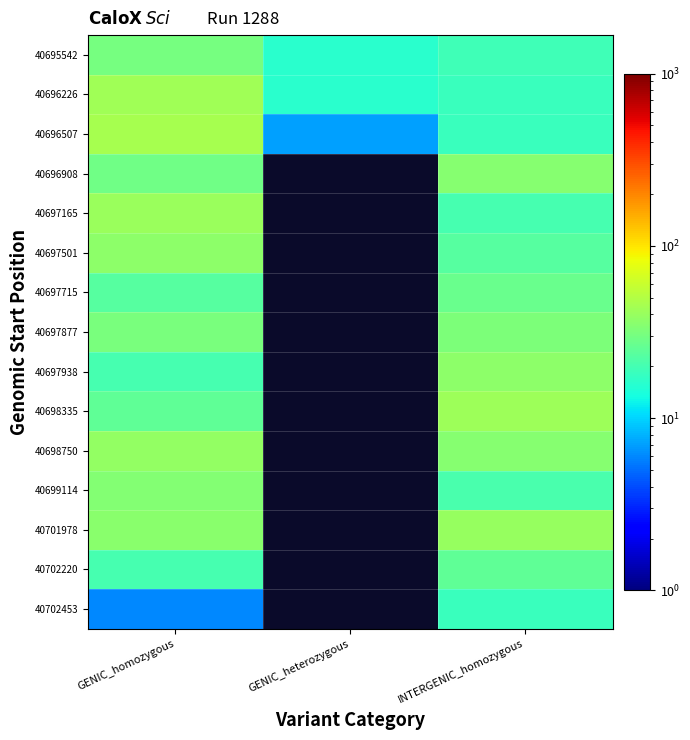

Which label corresponds to the largest value in the chart?

GENIC_homozygous